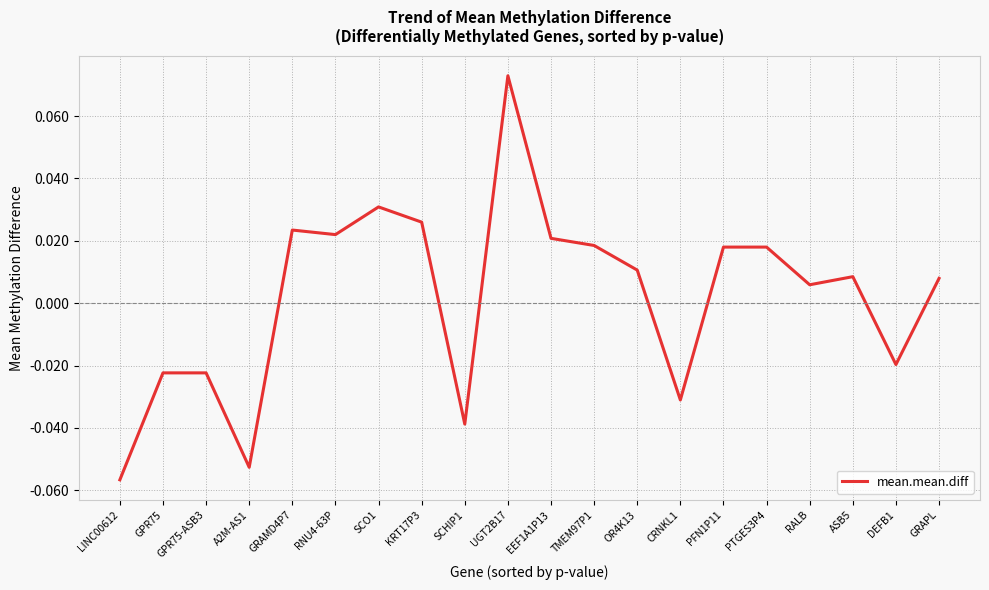

Between LINC00612 and PTGES3P4, which is larger?

PTGES3P4